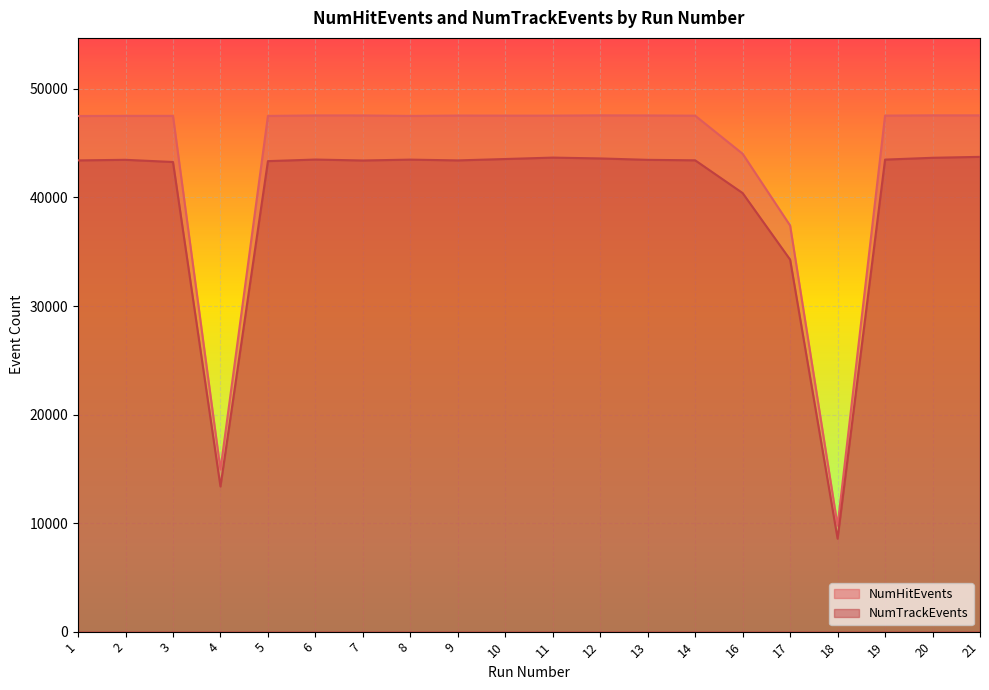

The NumTrackEvents series shows 23383 at 4. True or false?

False